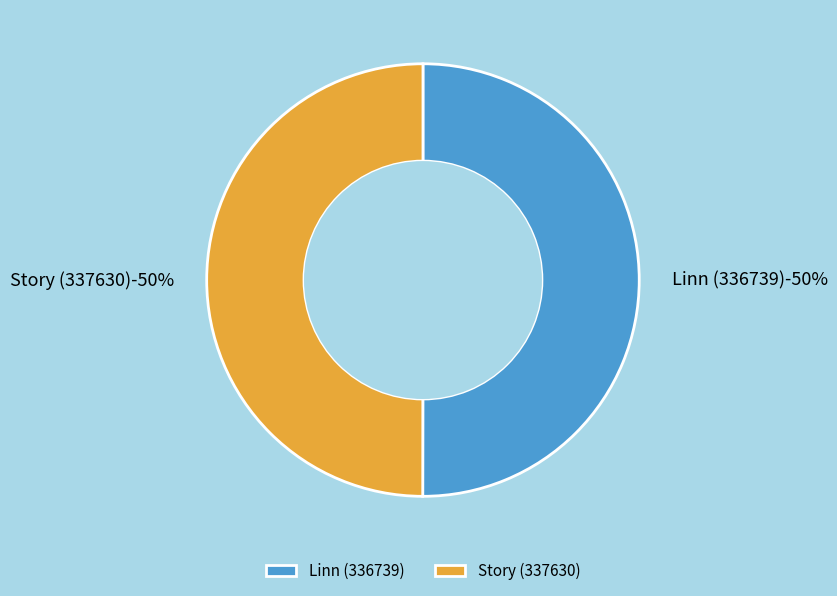

To the nearest percent, what percentage of the pie is Linn (336739)?

50%